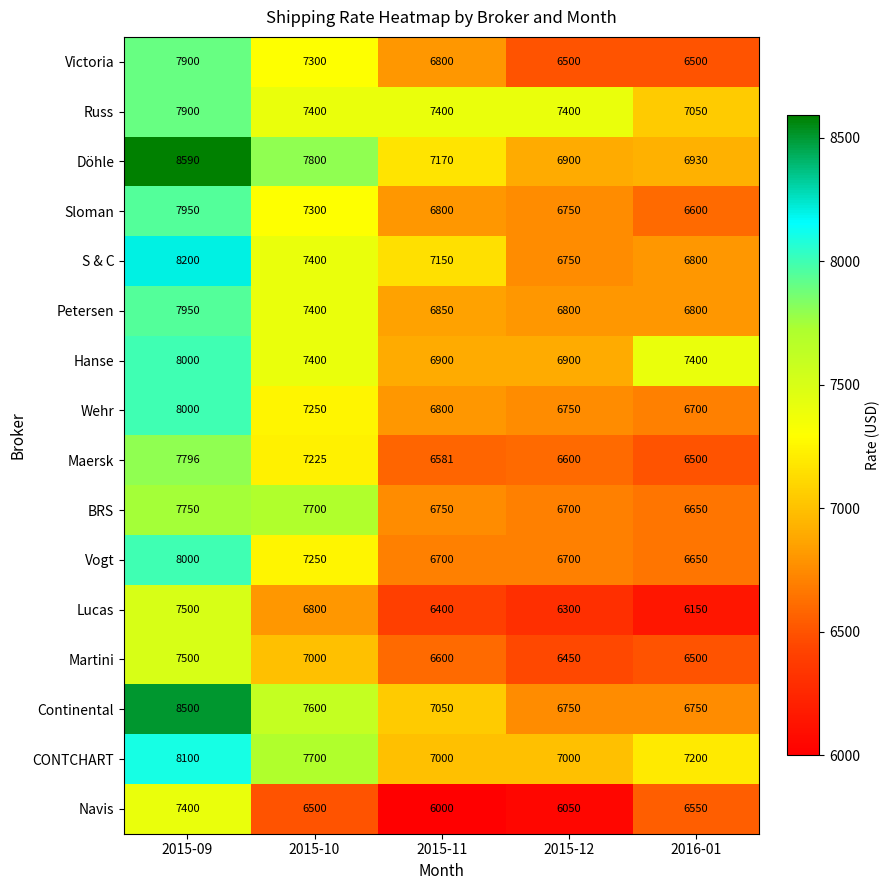

List the labels in order of Lucas value, smallest first.

2016-01, 2015-12, 2015-11, 2015-10, 2015-09